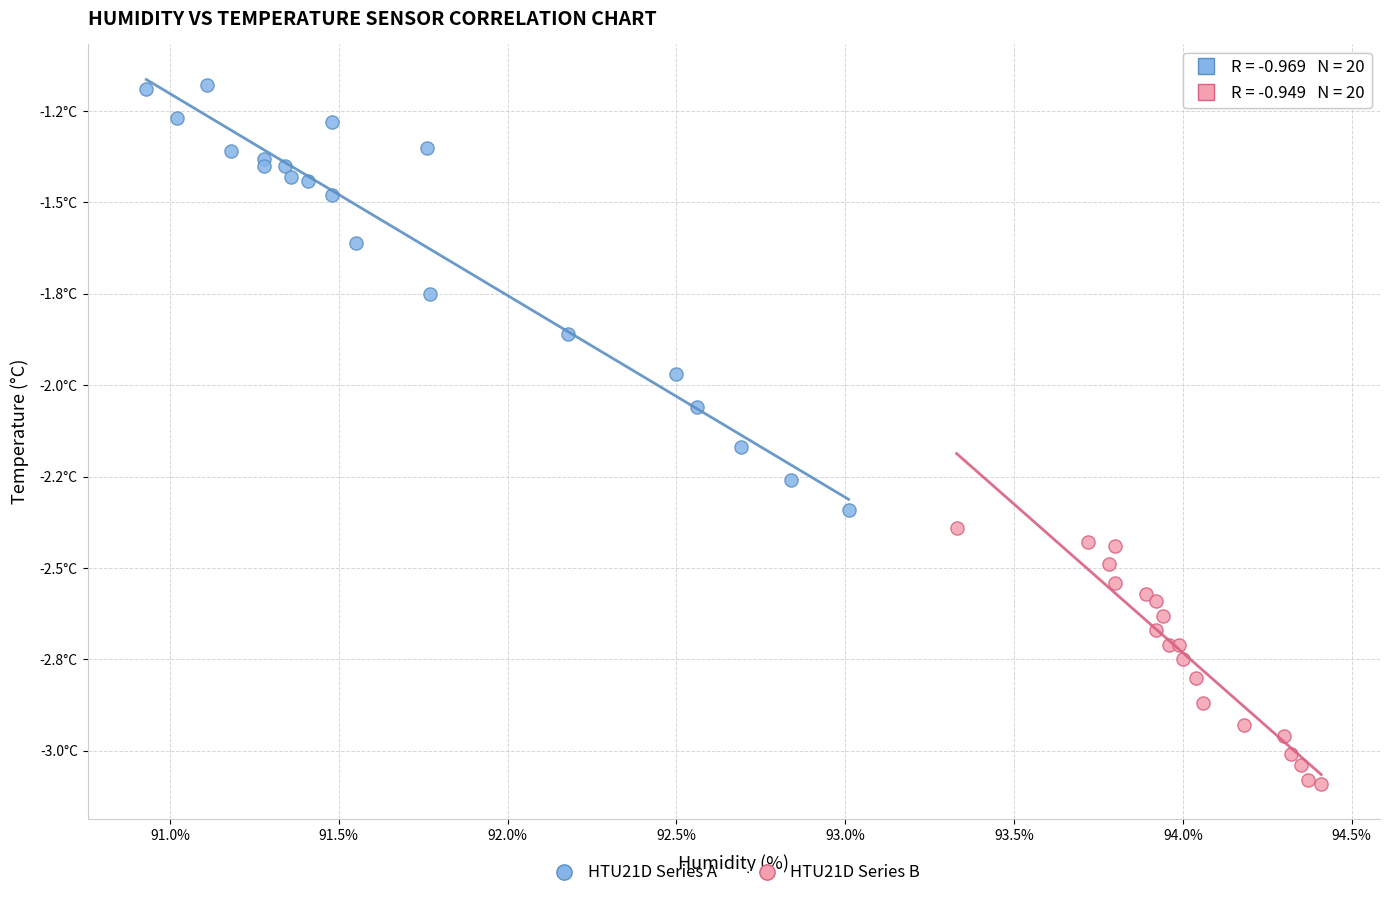

Which series has the largest Y range (max minus min)?

HTU21D Series A